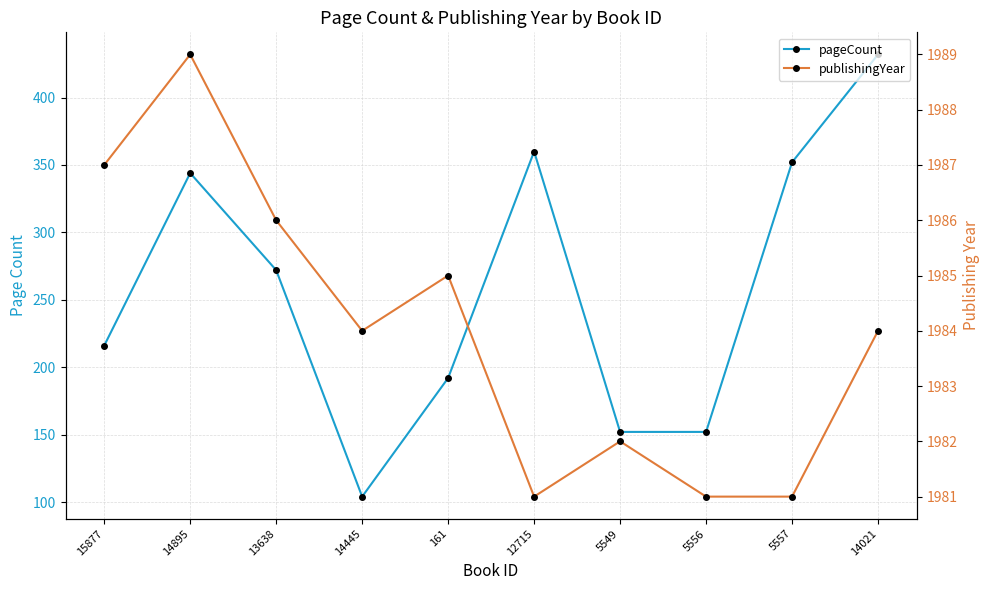

Reading left to right, transcribe all the data shown in this chart.

pageCount: 15877=216	14895=344	13638=272	14445=104	161=192	12715=360	5549=152	5556=152	5557=352	14021=432
publishingYear: 15877=1987	14895=1989	13638=1986	14445=1984	161=1985	12715=1981	5549=1982	5556=1981	5557=1981	14021=1984